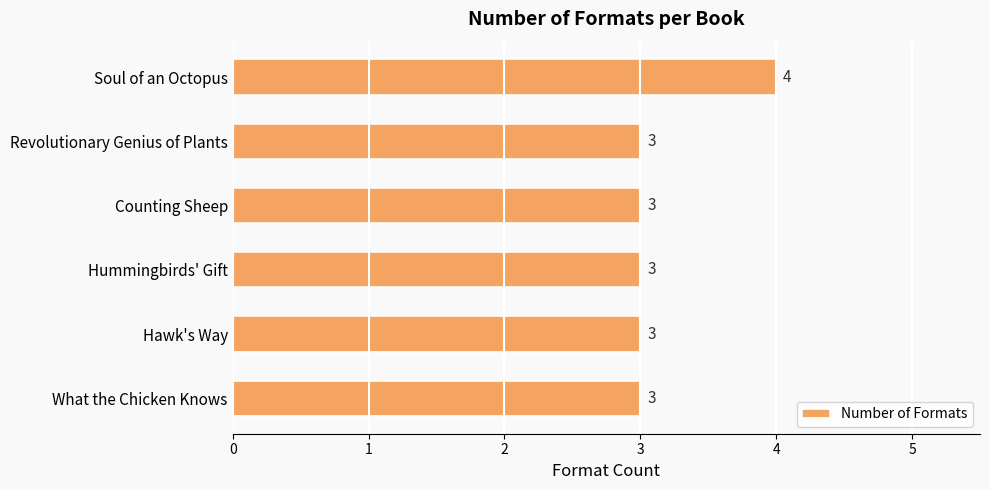

Count the number of data series in this chart.

1